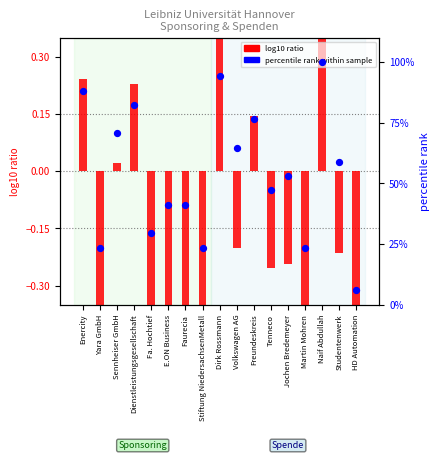

What is the change in value from Dienstleistungsgesellschaft to E.ON Business?

-0.7